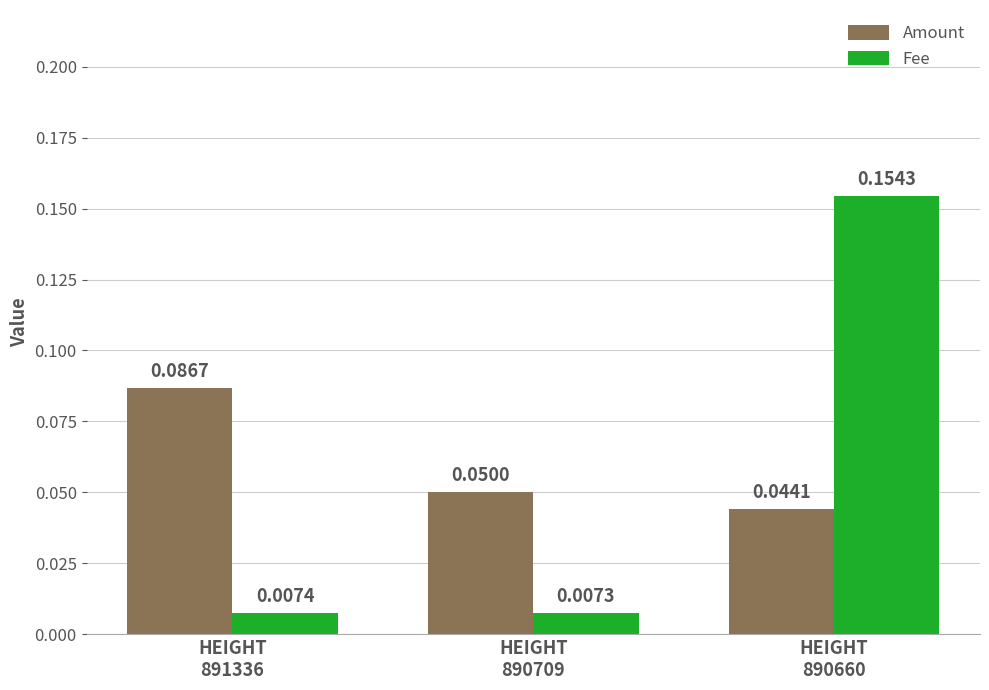

List the labels in order of Amount value, smallest first.

HEIGHT
890660, HEIGHT
890709, HEIGHT
891336